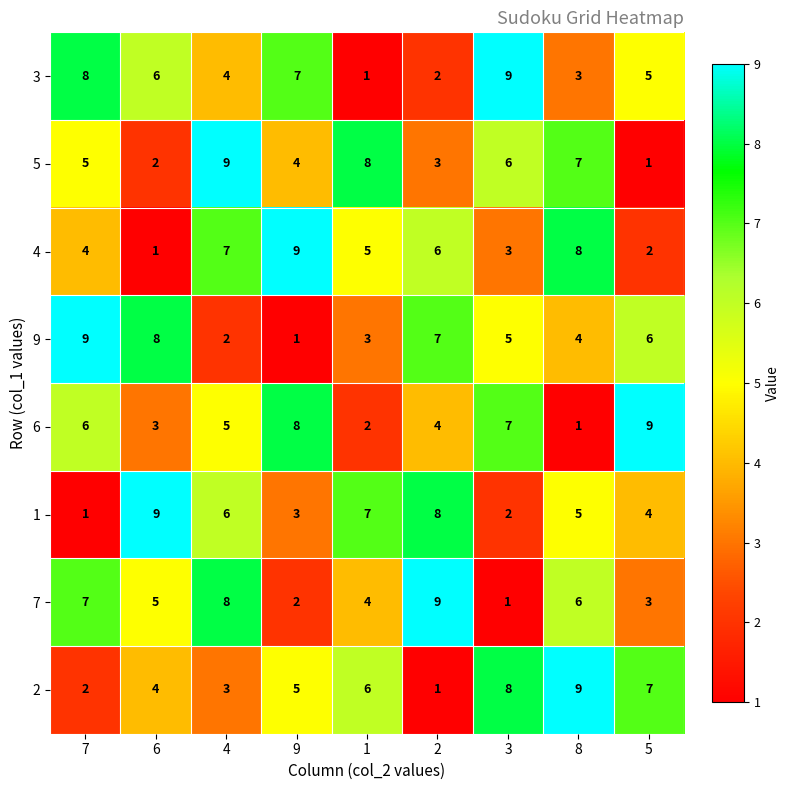

Read the 7 value at 8.

6